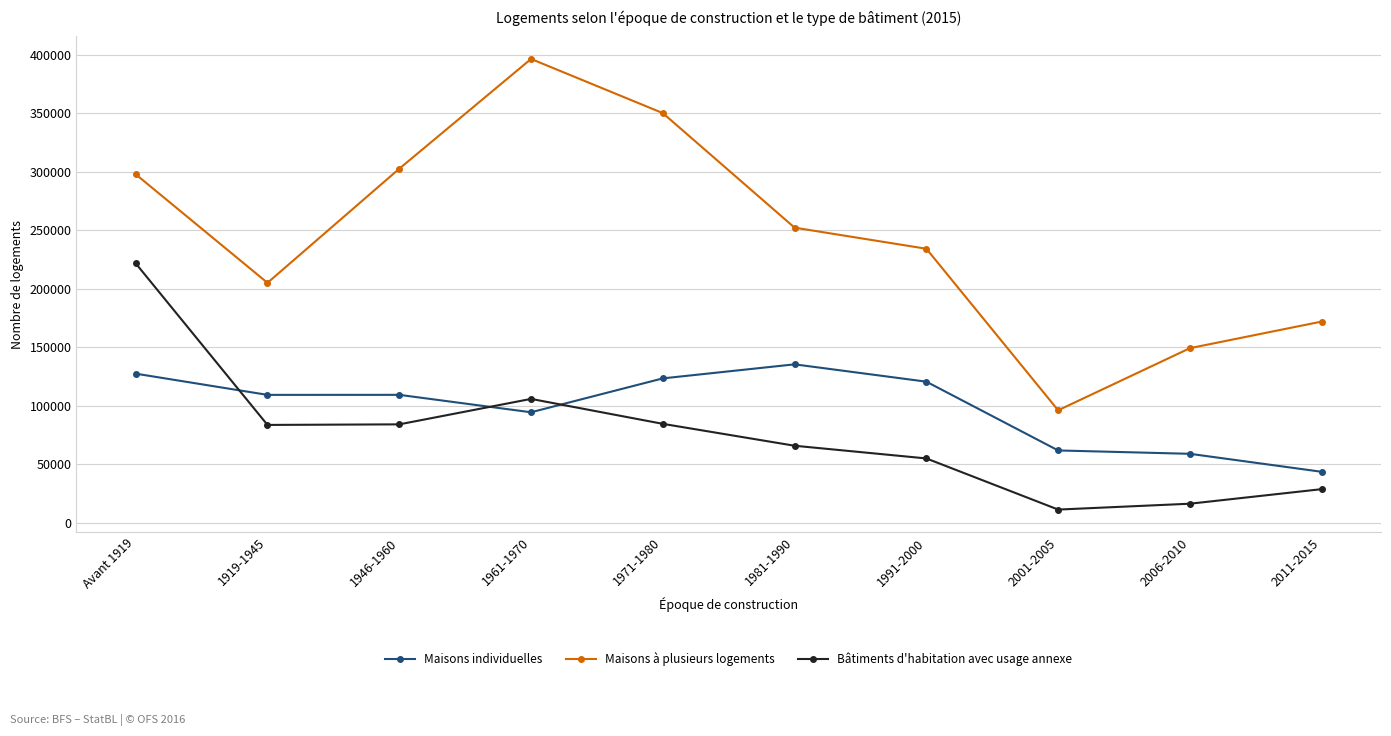

At which label does Maisons à plusieurs logements first exceed 252249?

Avant 1919